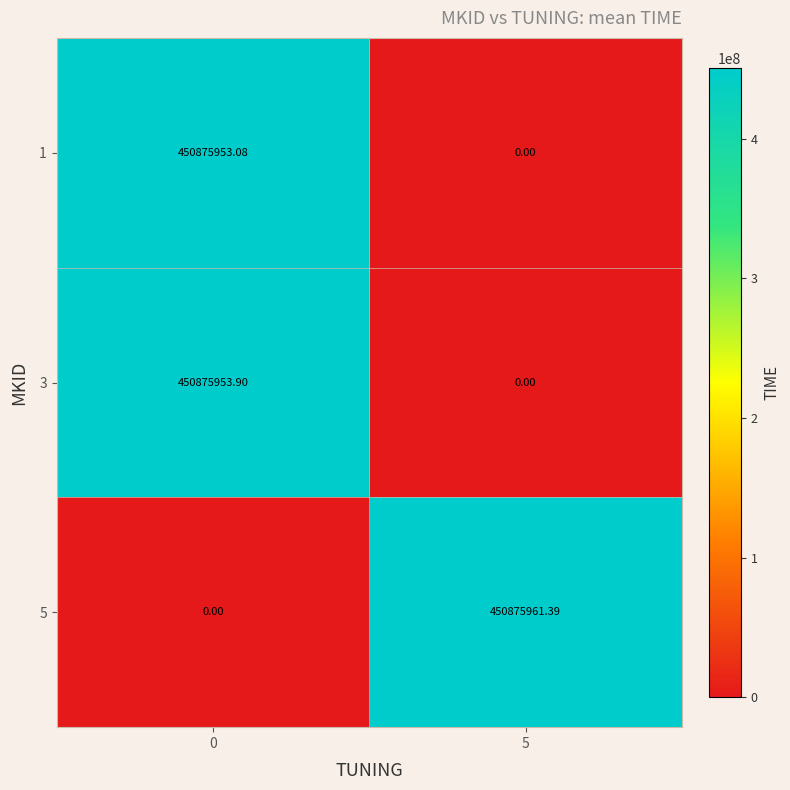

Is the value of 5 at 0 greater than the value of 1 at 0?

No